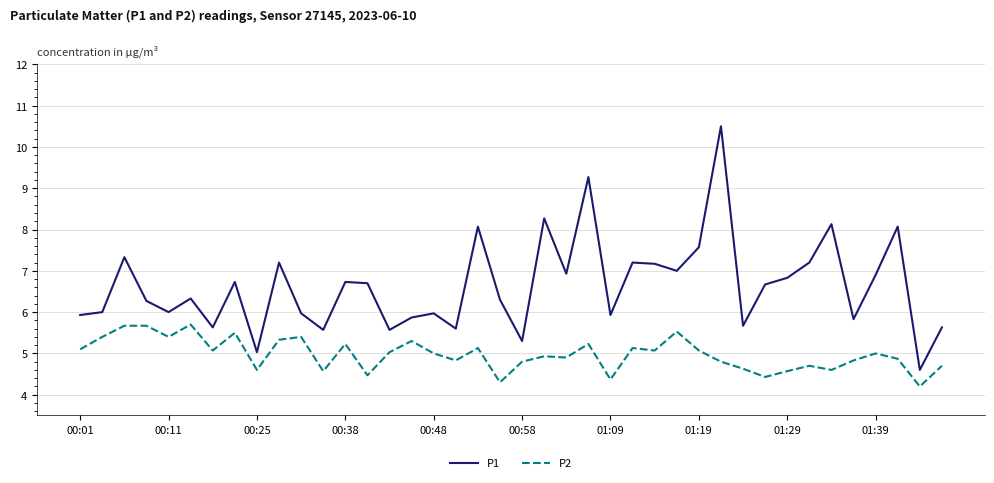

Rank the series by their maximum value, from lowest to highest.

P2, P1